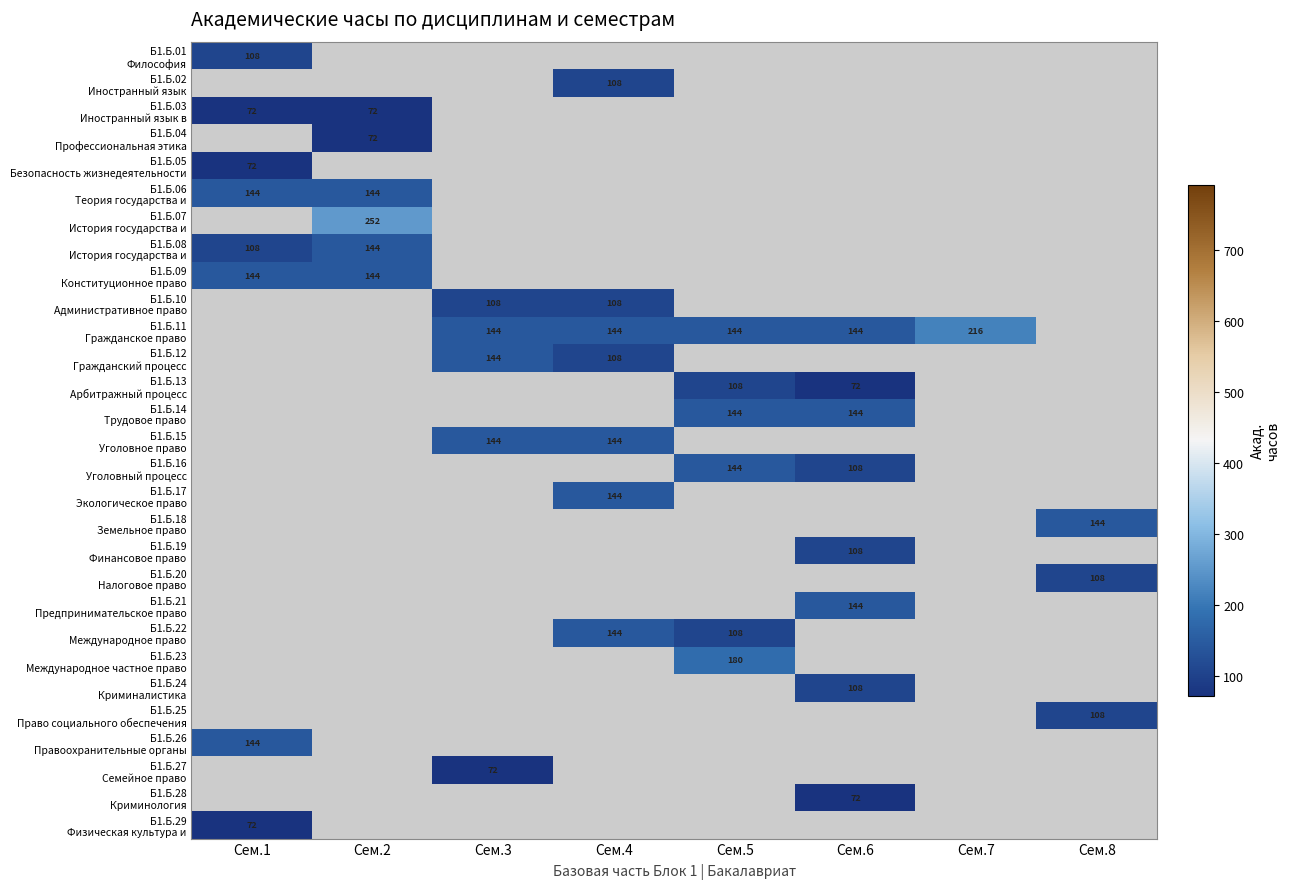

The Б1.Б.22 Международное право series shows 108.0 at Сем.5. True or false?

True